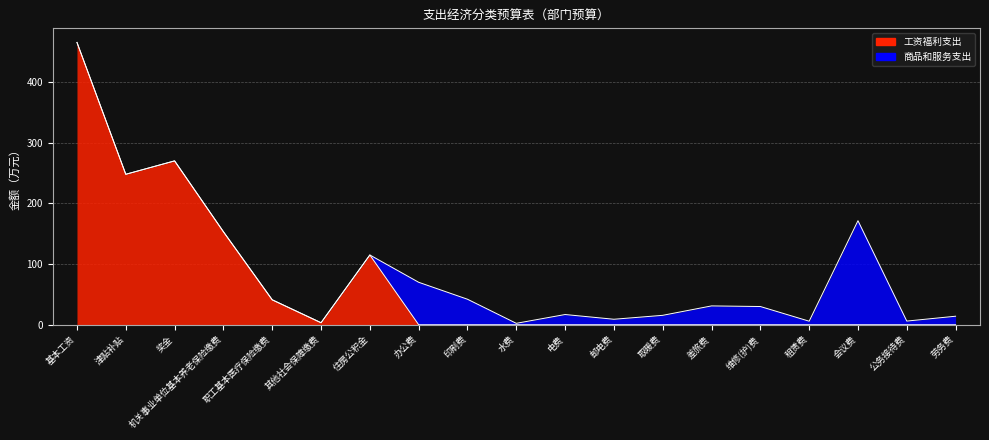

How many data points does each series have?

19